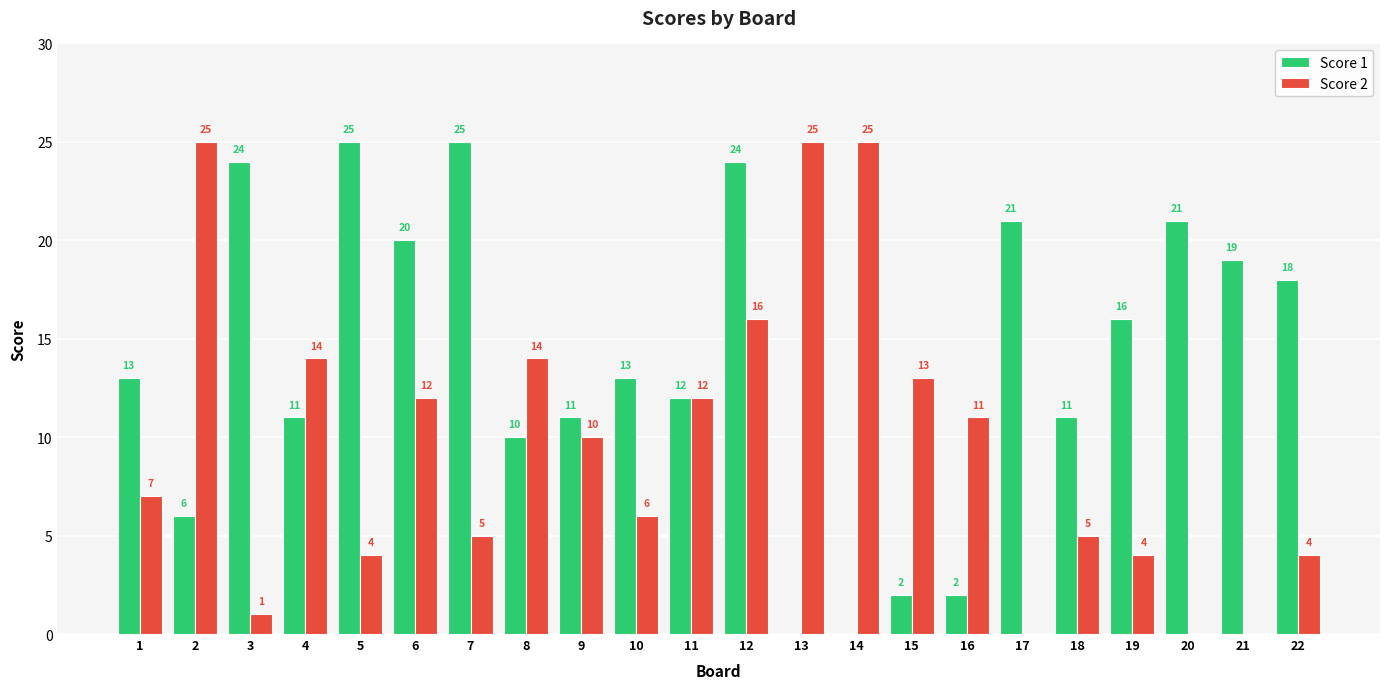

What is the maximum value shown in the chart?

25